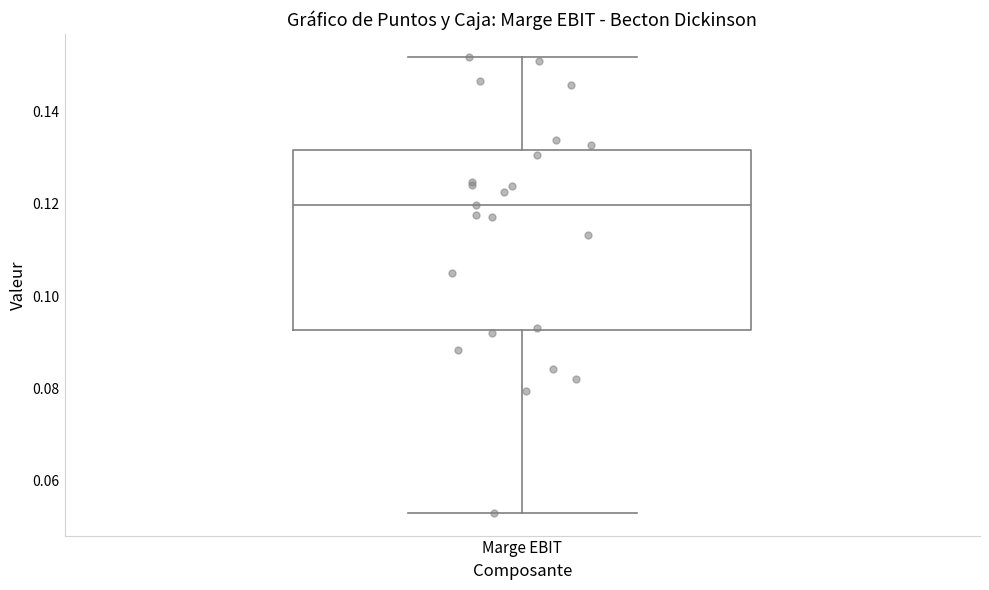

Transcribe this box plot: give where the median line is, the range the box spans, and where the two whiskers end, as read against the y-axis. The values are not printed on the chart, so give them approximately, as read against the axis.

median 0.120, box 0.092 to 0.132, whiskers 0.054 to 0.152